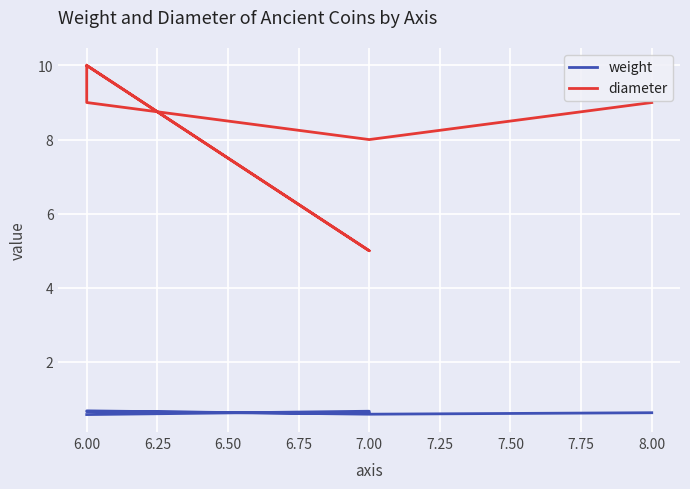

At 7.00, list the series in order from smallest to largest.

weight, diameter